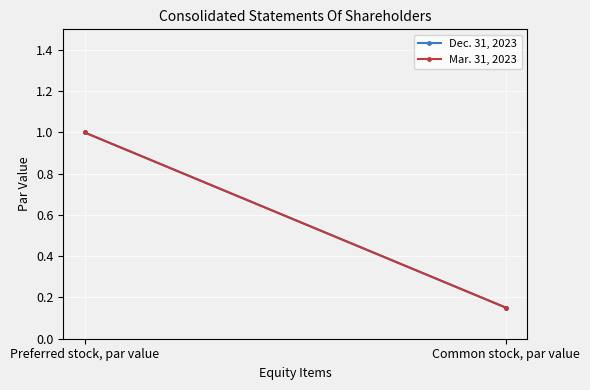

Is this an area chart (filled region under the line)?

No